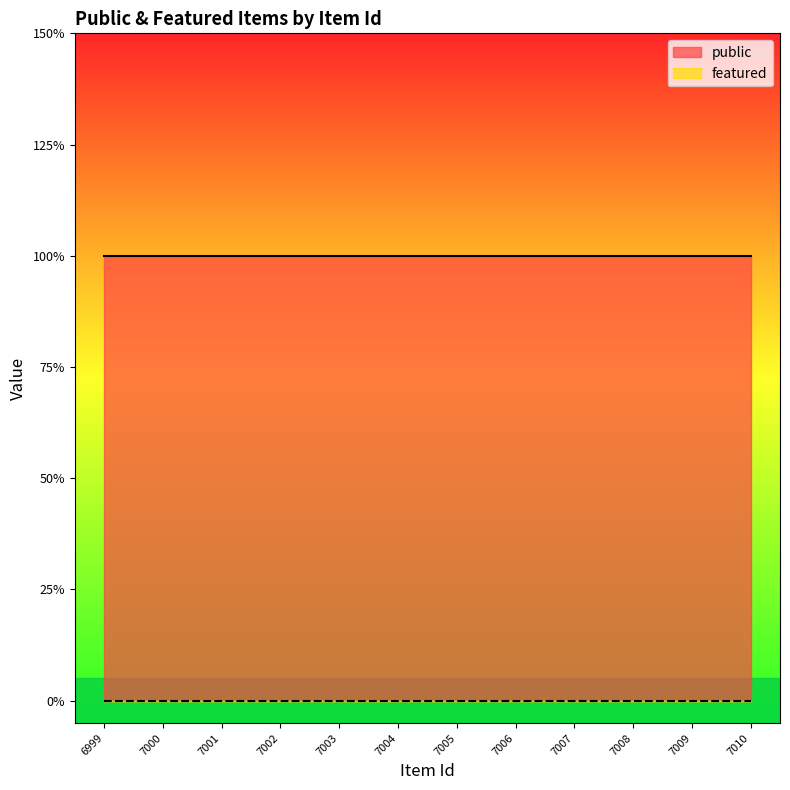

Which series has the widest spread of values?

public